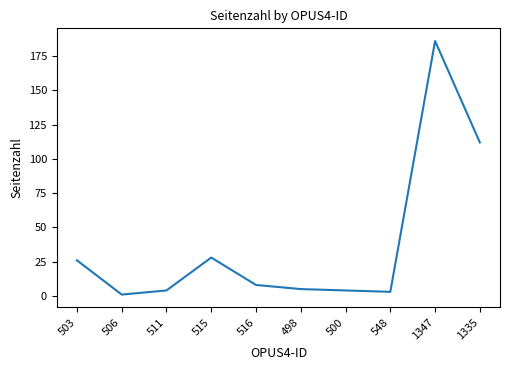

How many lines are shown in the chart?

1